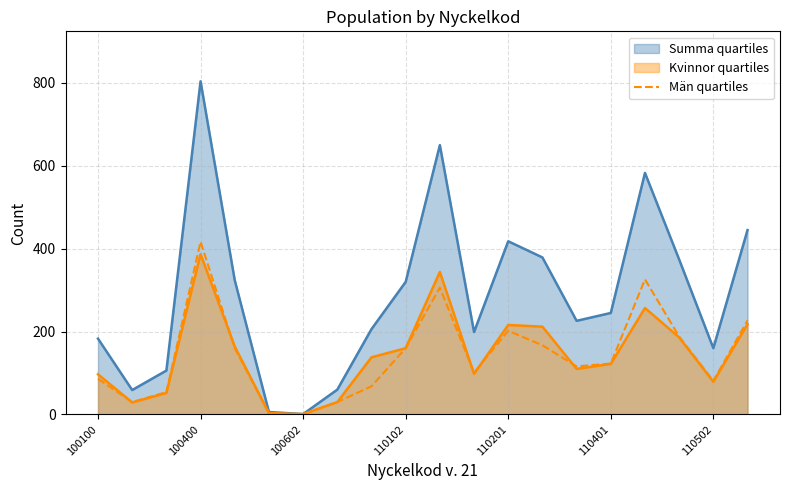

At which category is the sum across all series the highest?

100400